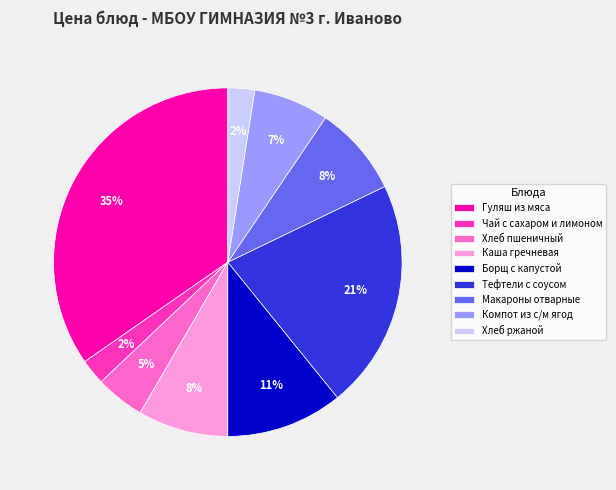

The Чай с сахаром и лимоном slice represents 10% of the pie. True or false?

False